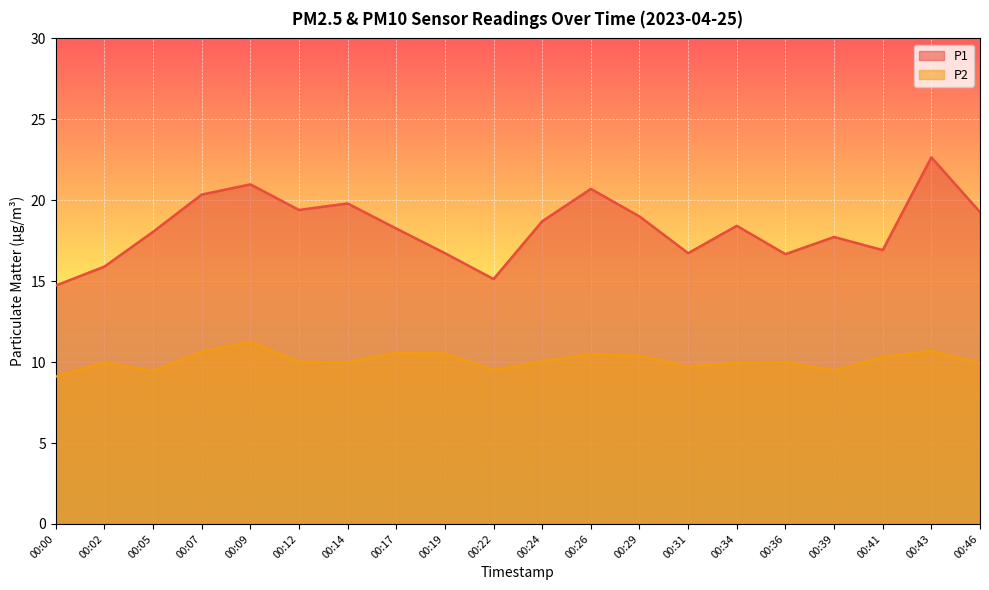

True or false: P2 and P1 cross at least once.

False